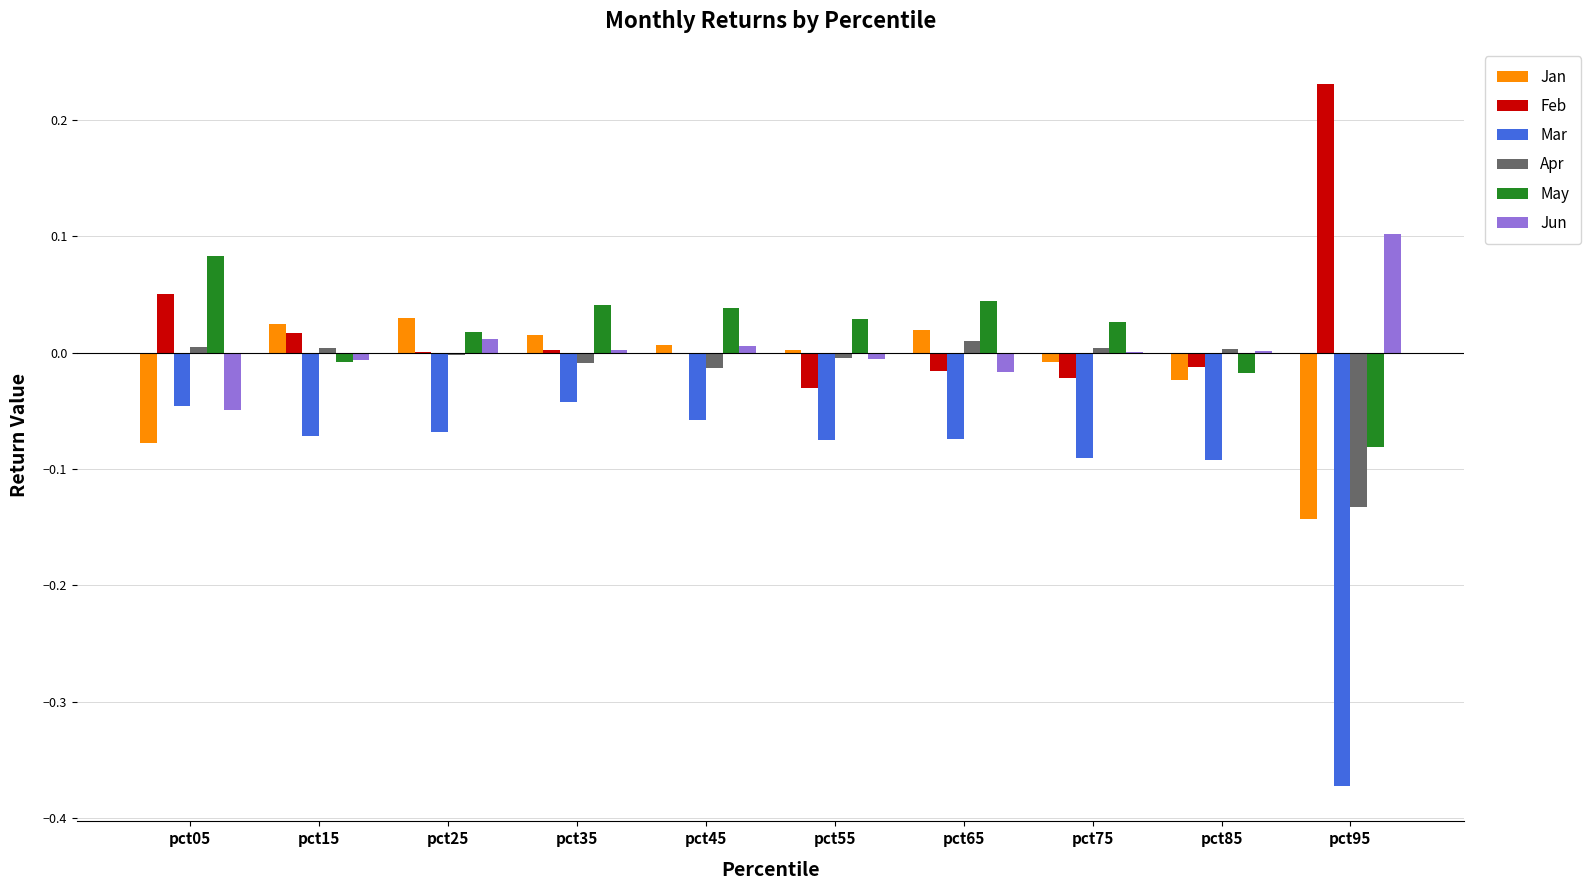

At which category does the chart reach its peak across all series?

pct95